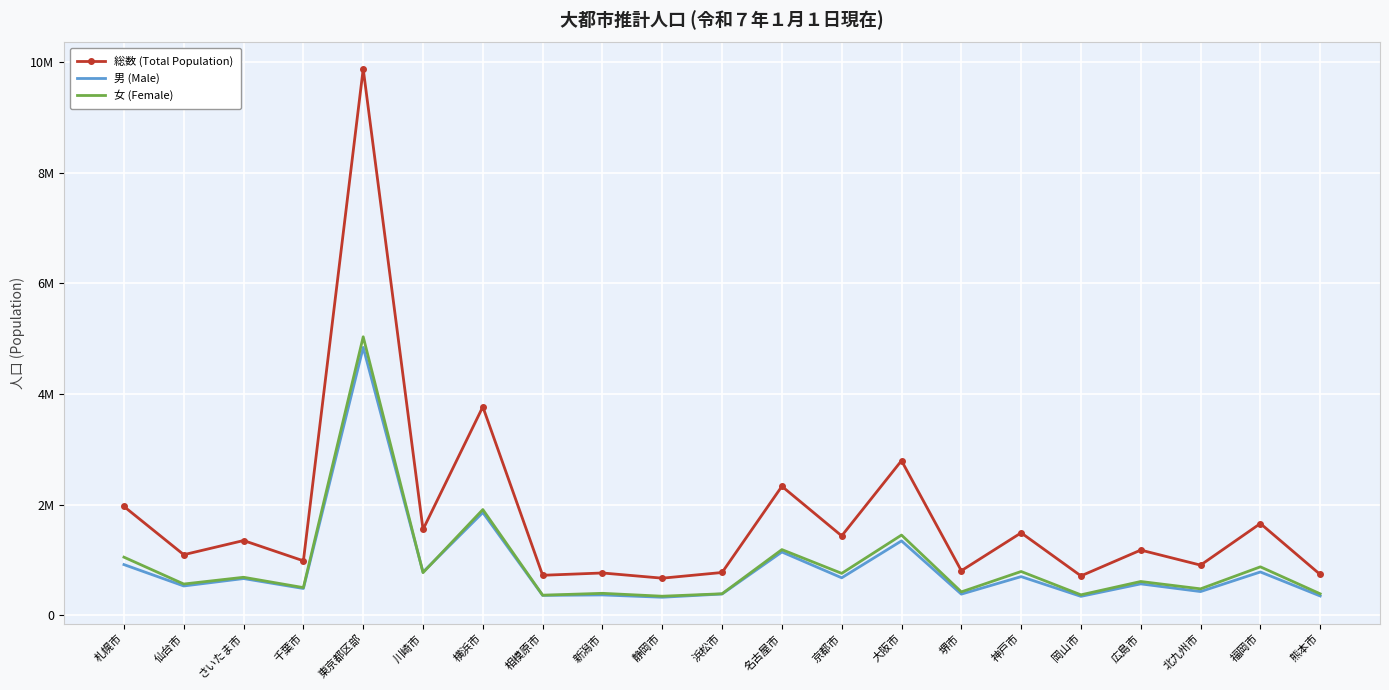

Which series changed the most between 堺市 and 岡山市?

総数 (Total Population)